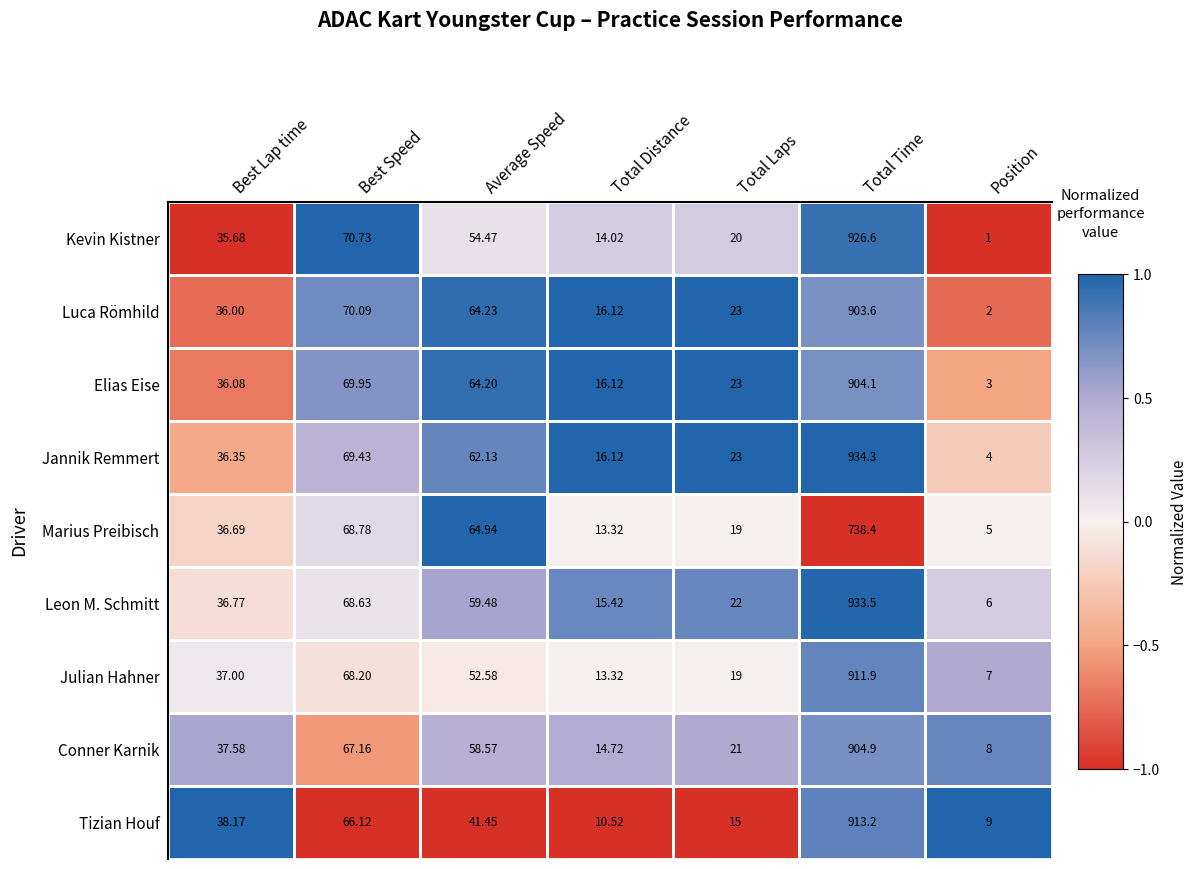

At which label does Marius Preibisch first exceed 36?

Best Lap time